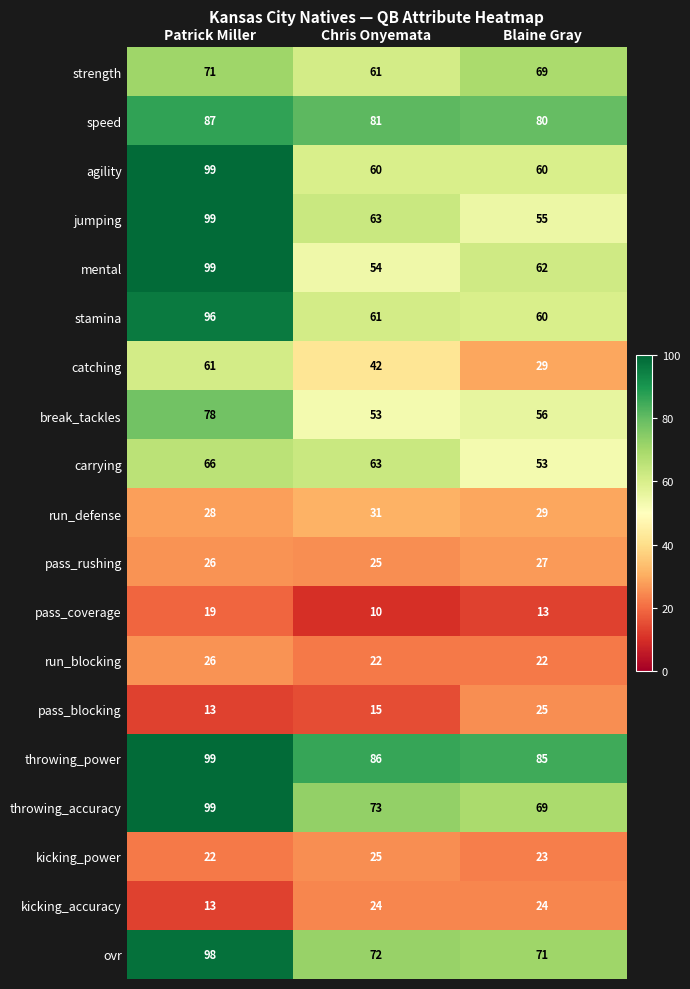

At which category does the chart reach its minimum across all series?

Chris Onyemata